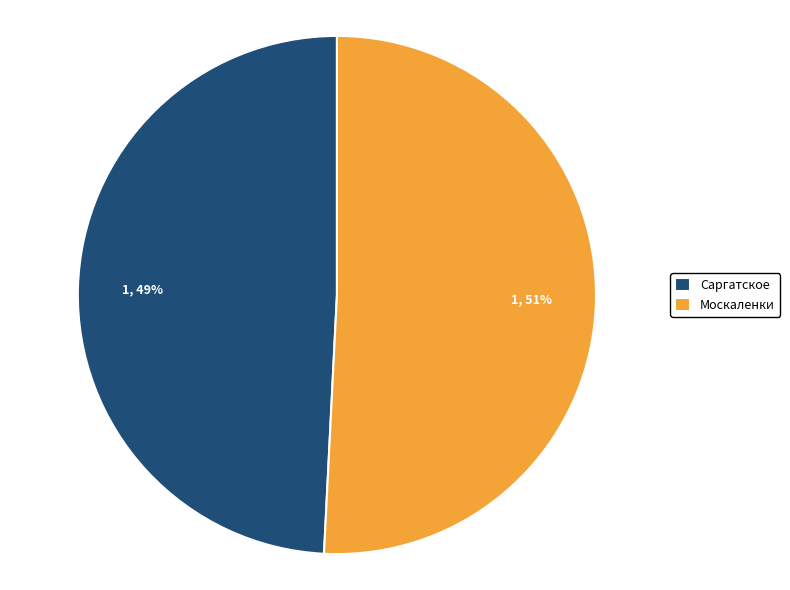

Rank the categories by value from lowest to highest.

Саргатское, Москаленки